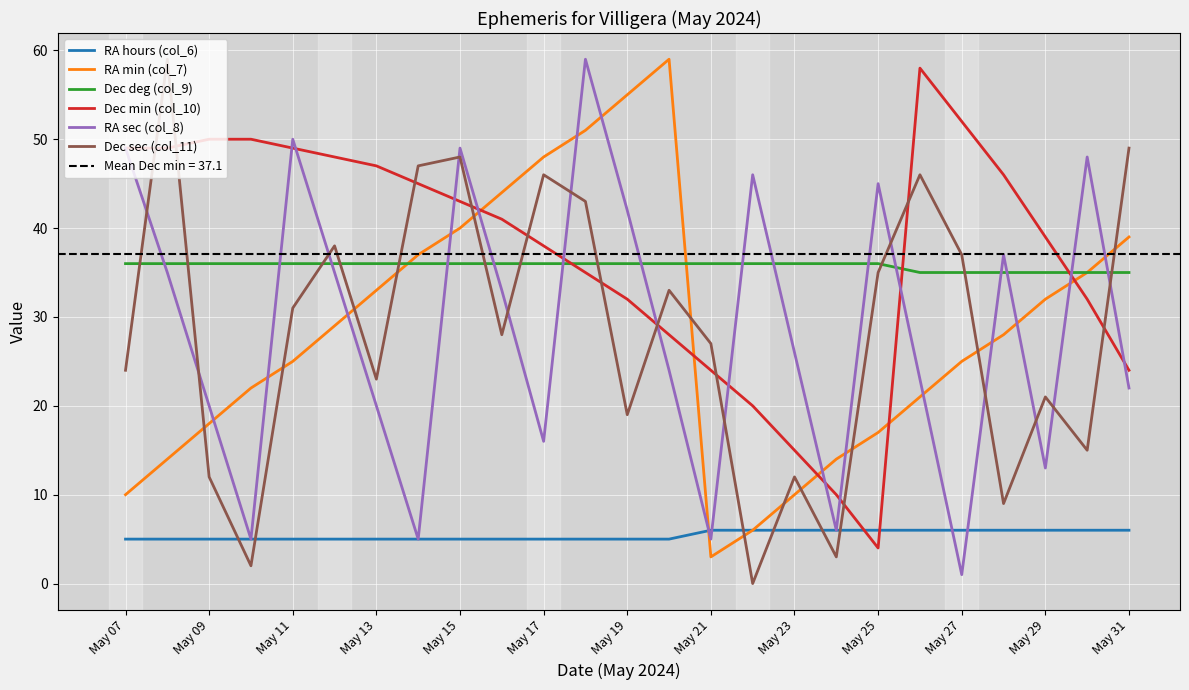

In RA min (col_7), how many points are higher than both neighbors (excluding endpoints)?

1